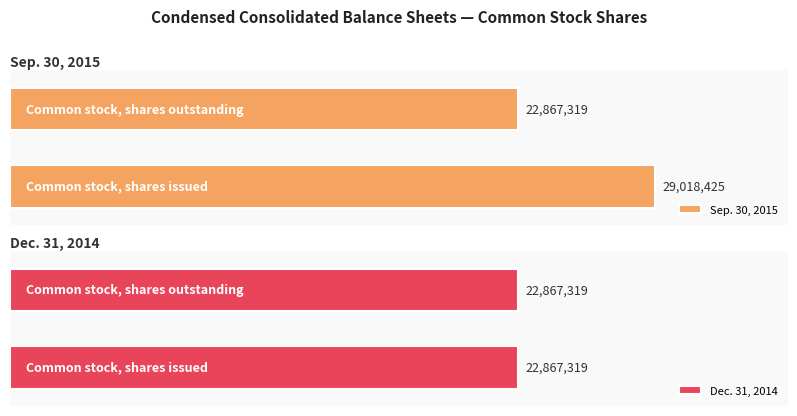

Between Common stock, shares outstanding and Common stock, shares issued, which is larger?

Common stock, shares issued